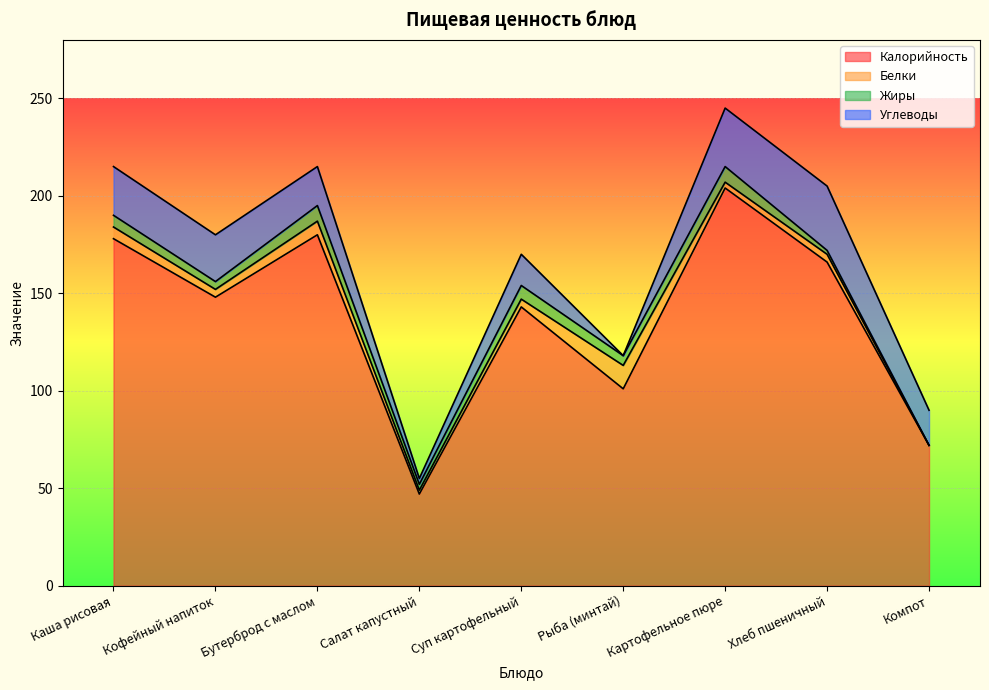

True or false: Углеводы and Калорийность cross at least once.

False